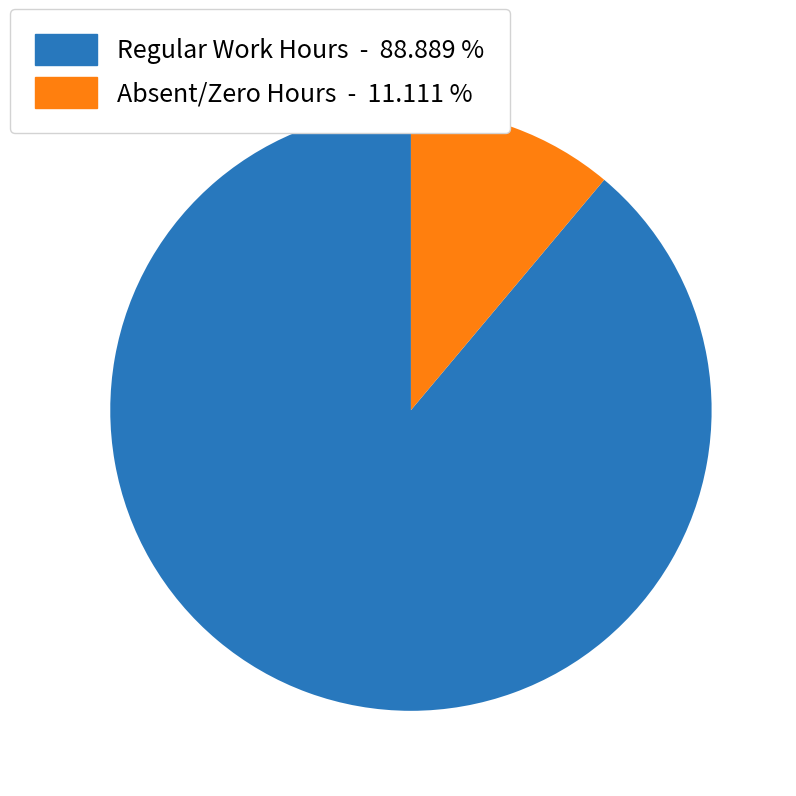

Which has a higher value, Regular Work Hours - 88.889 % or Absent/Zero Hours - 11.111 %?

Regular Work Hours - 88.889 %